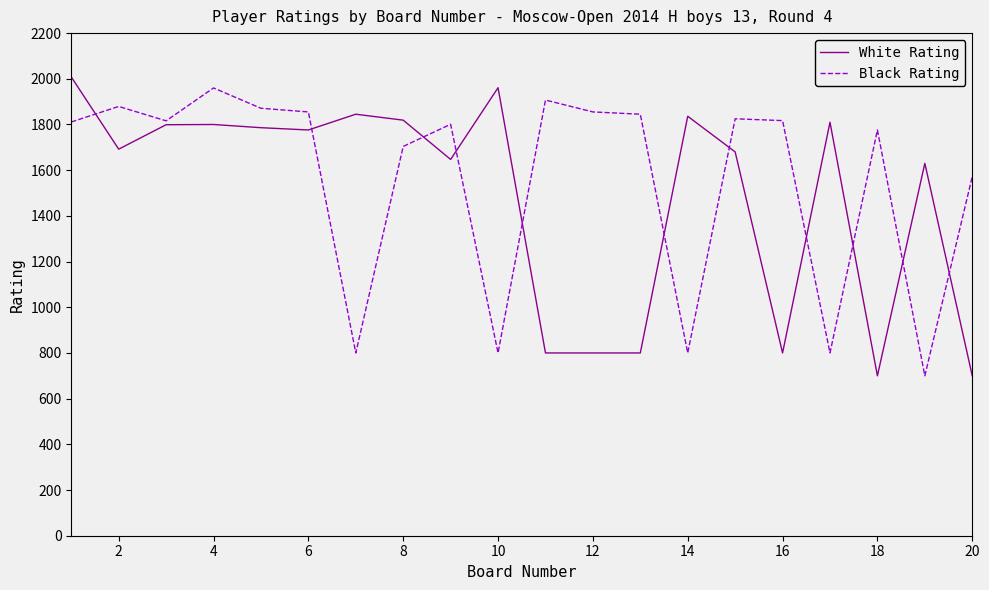

What is the minimum value for White Rating?

700